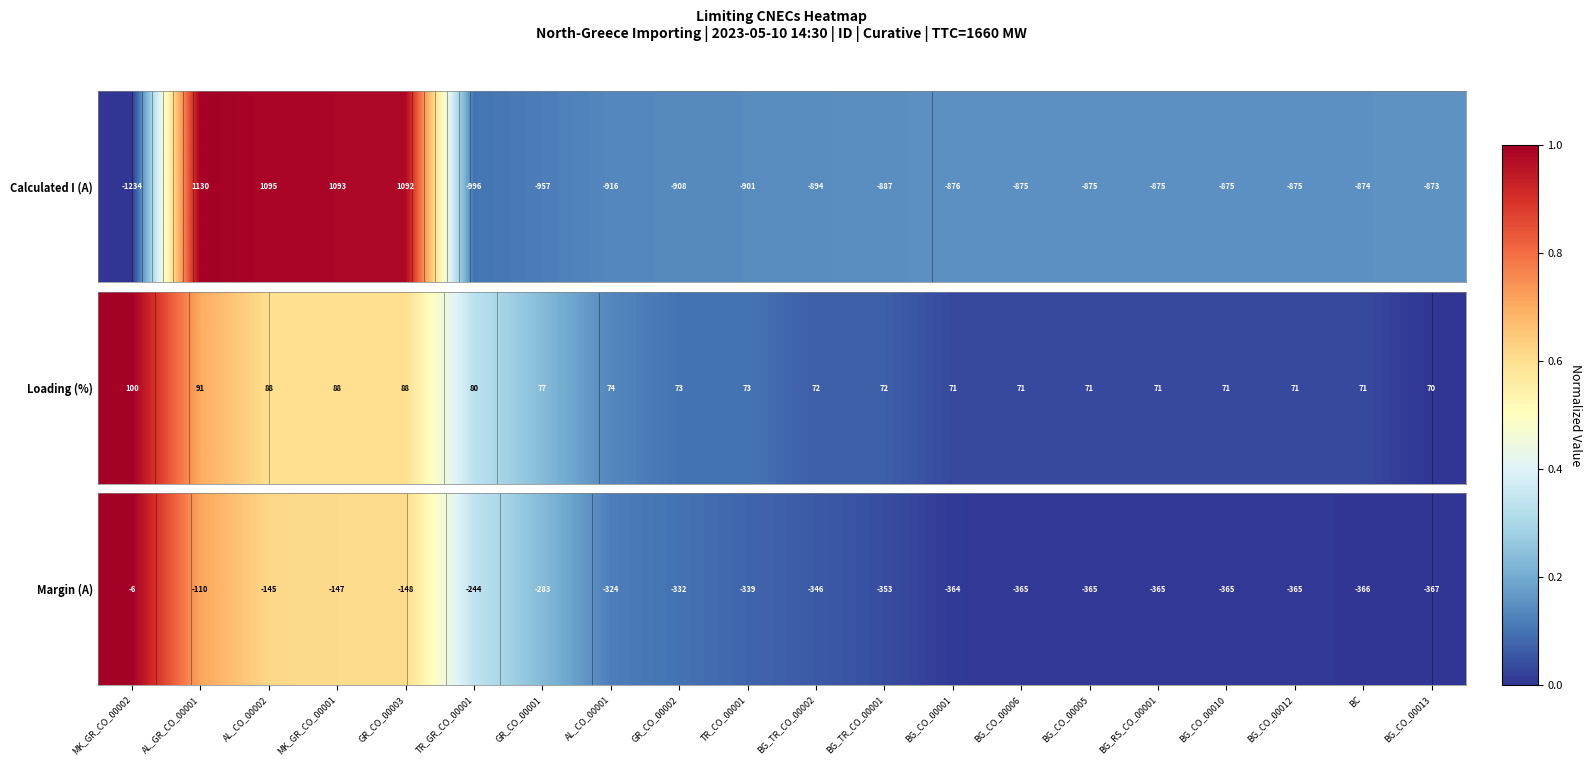

True or false: the data shows 0.1 at GR_CO_00002.

True